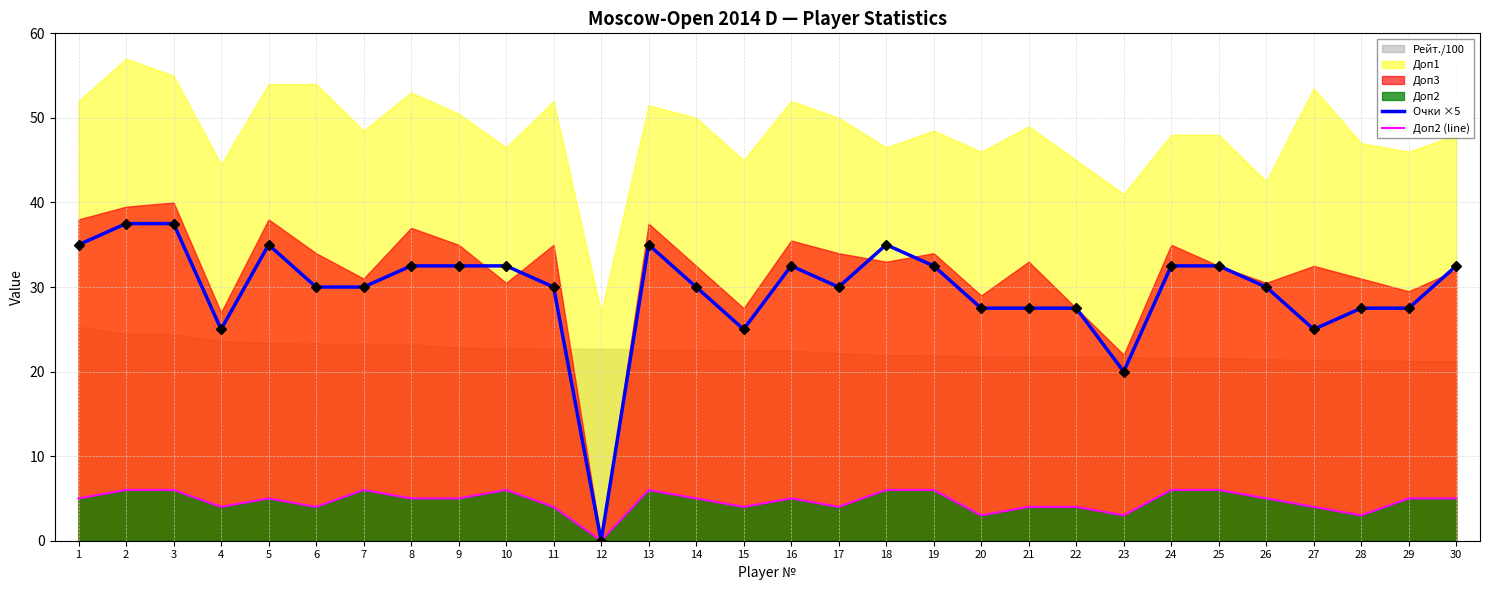

How many data points in Доп2 (line) are above 5?

9